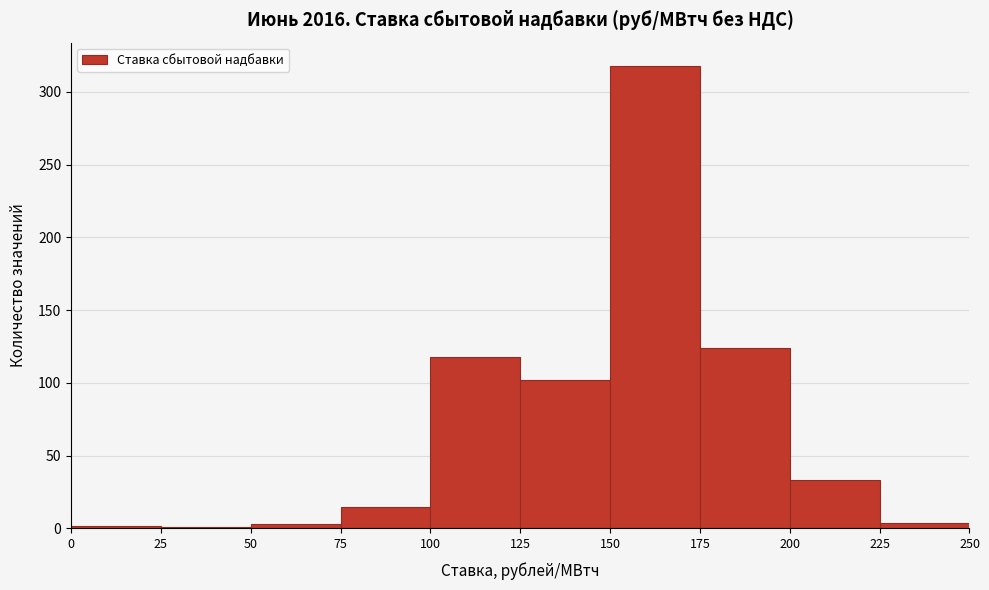

Over which range of the x-axis is the bar tallest?

150 to 175